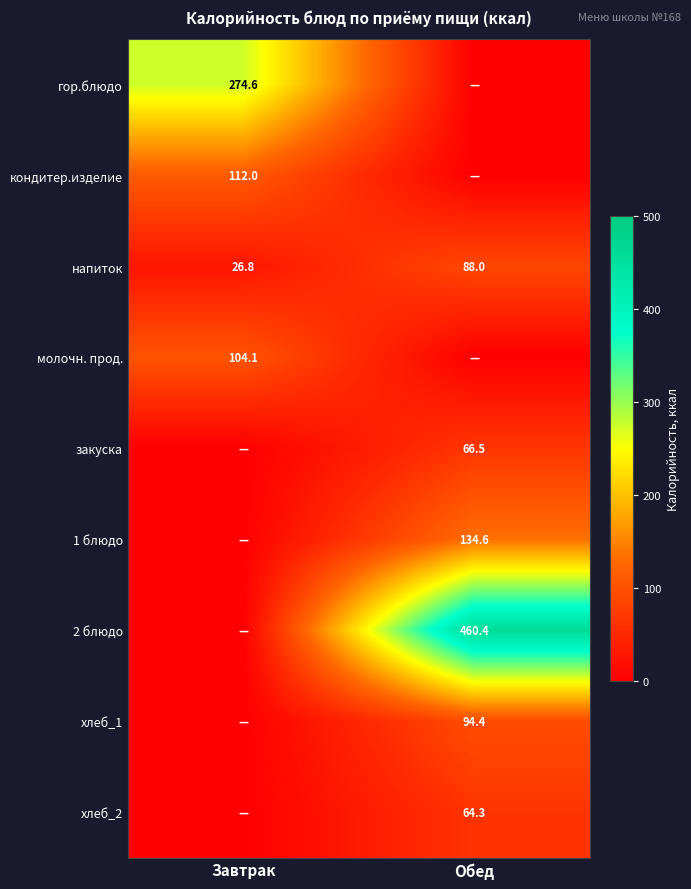

What is the highest value of the напиток series?

88.0